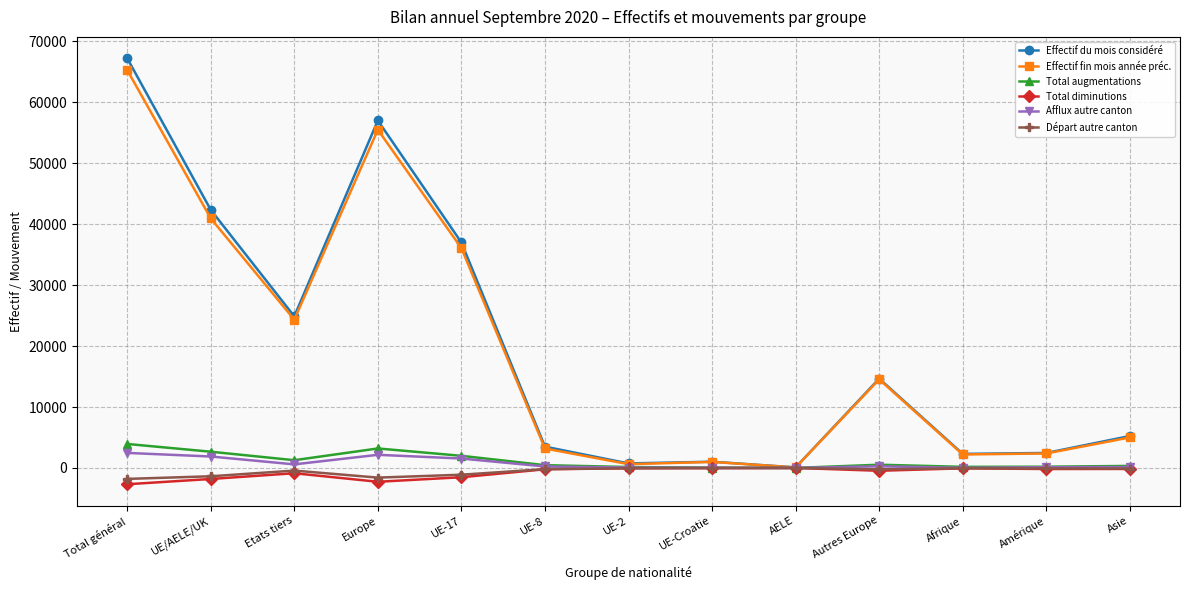

Where is the first local maximum for Effectif du mois considéré?

Europe